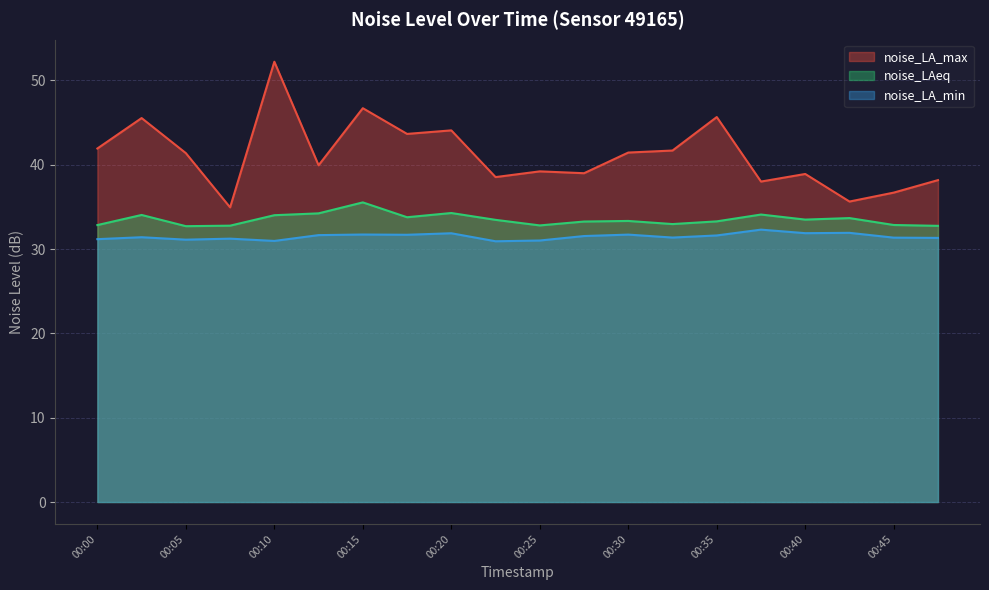

At which category is the sum across all series the highest?

00:10